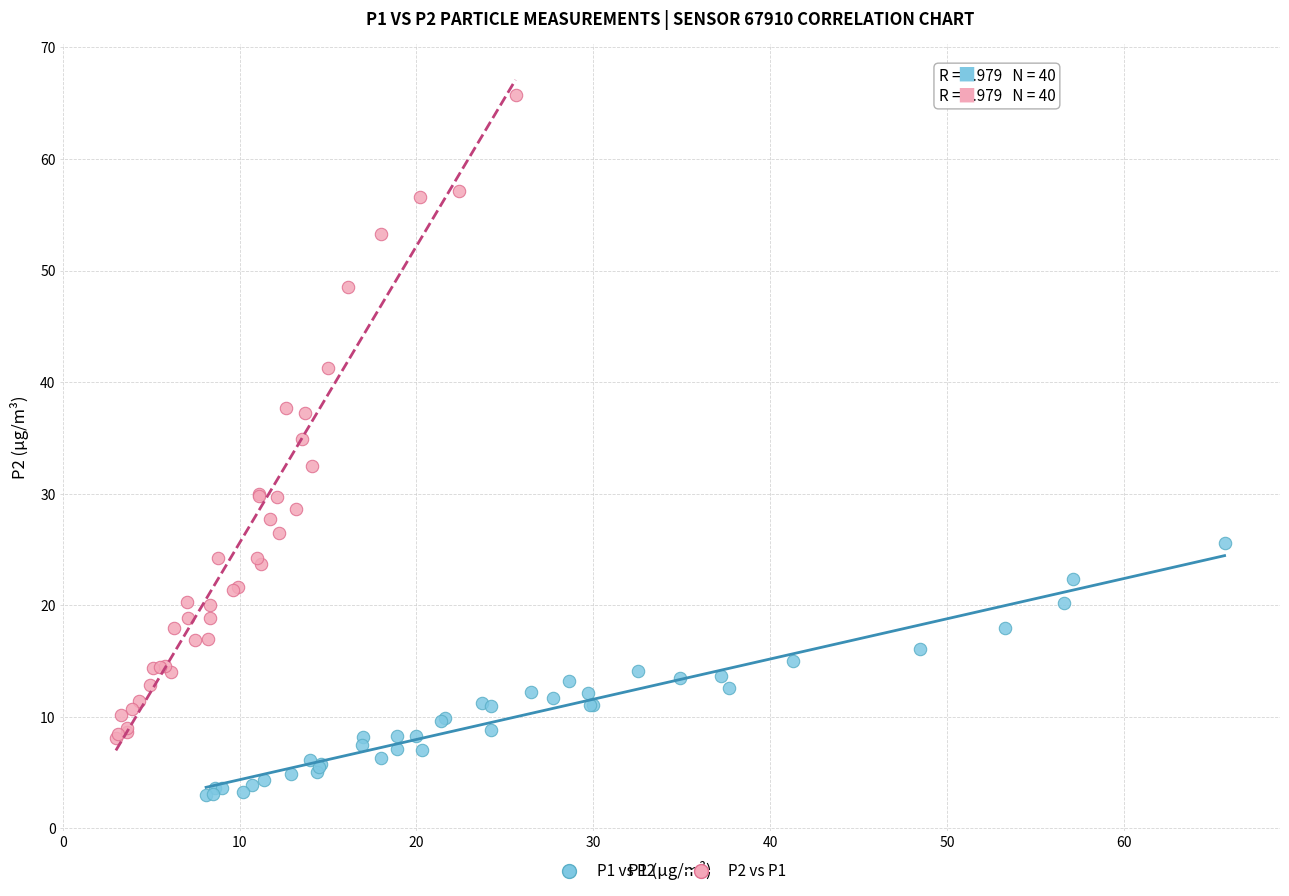

What are all the series names shown in the legend?

P1 vs P2, P2 vs P1